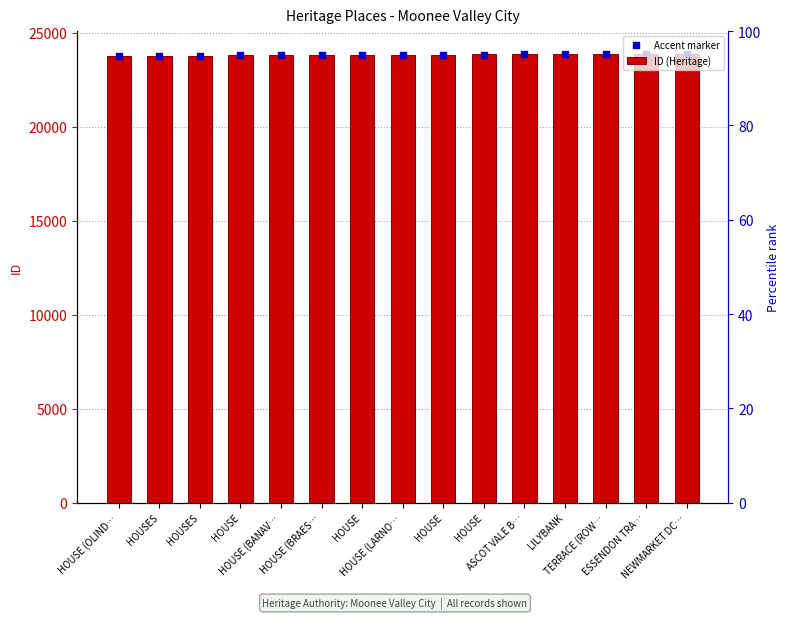

At how many categories does at least one series exceed 23837?

7